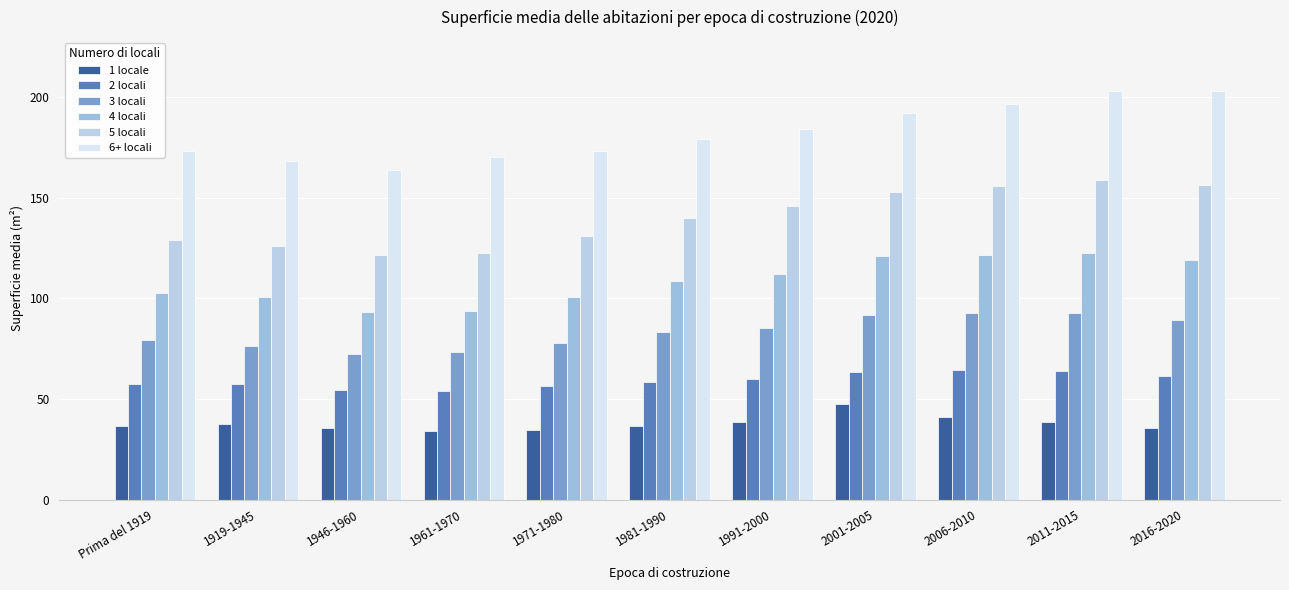

Are the bars grouped side by side (vs. stacked)?

Yes